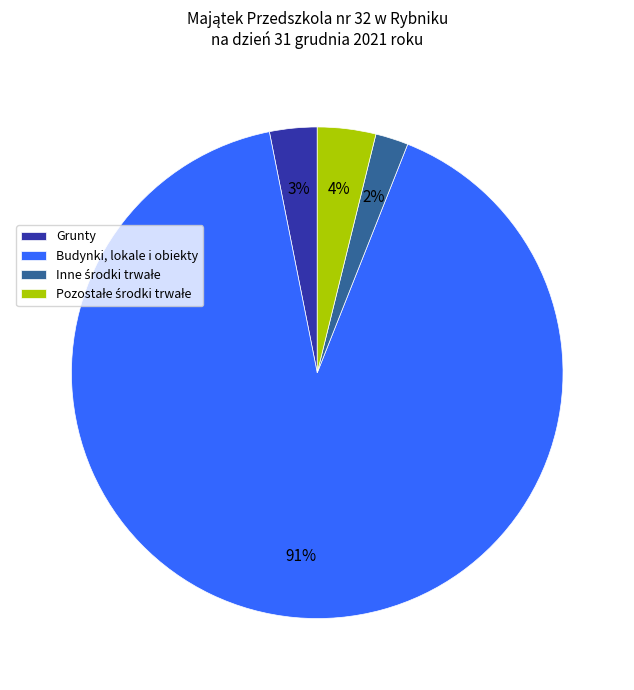

To the nearest percent, what is the average slice percentage?

25%